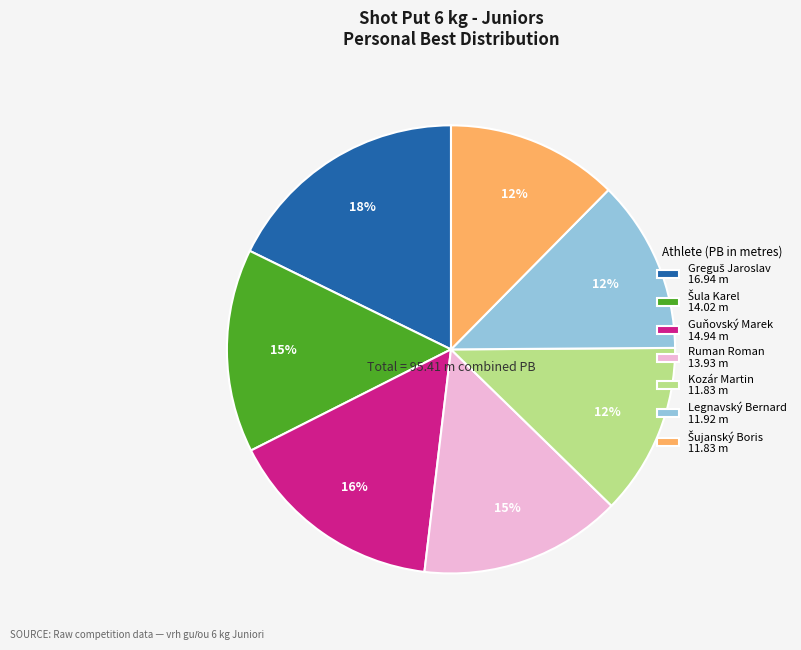

What is the ratio of the value at Legnavský Bernard 11.92 m to the value at Kozár Martin 11.83 m?

1.0